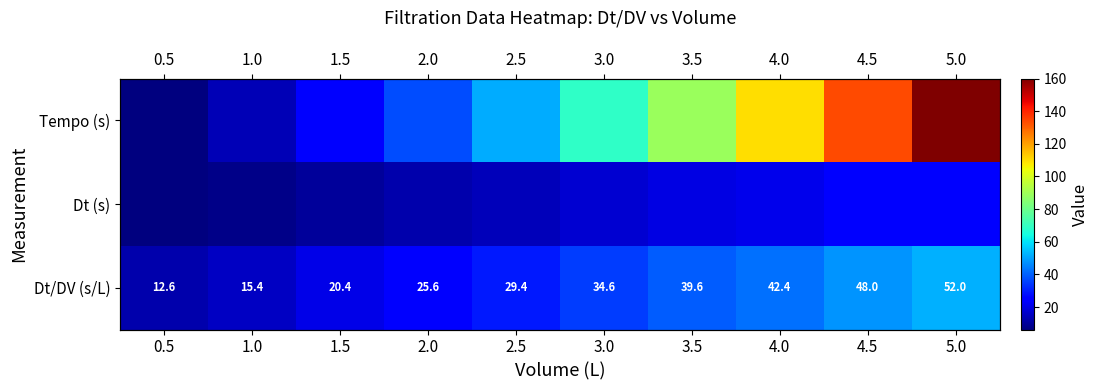

The value of Tempo (s) at 2.5 is 51.7. True or false?

True